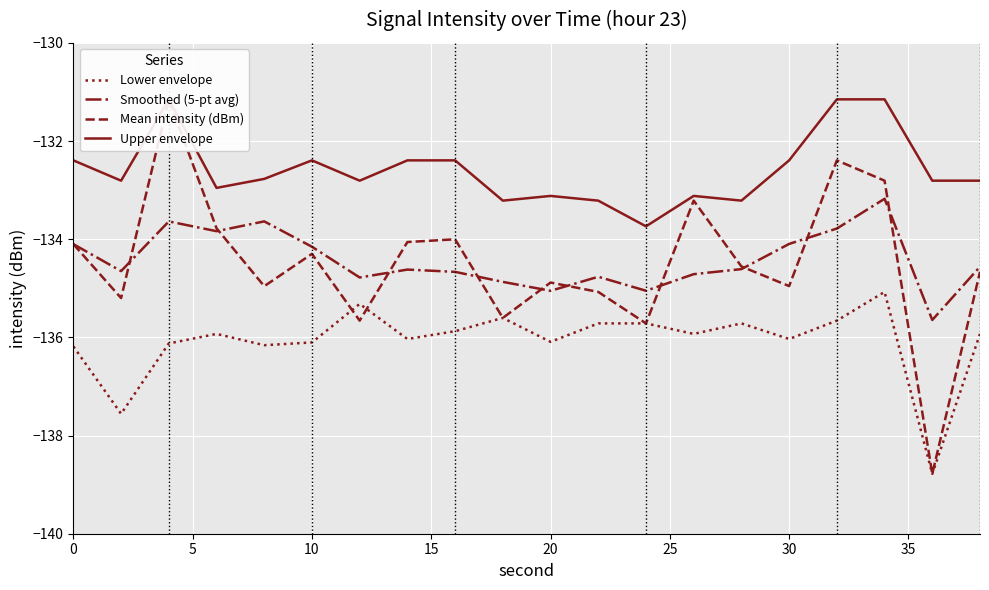

Which series has the largest range (max minus min)?

Mean intensity (dBm)